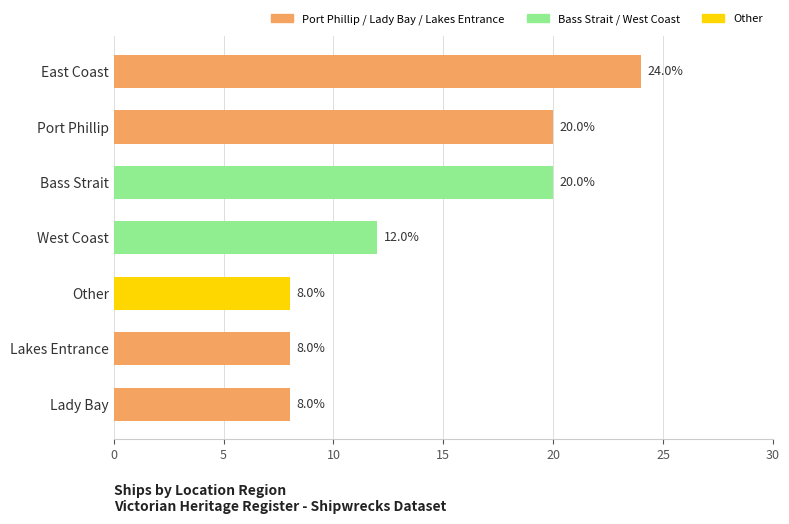

True or false: the data shows 37 at East Coast.

False